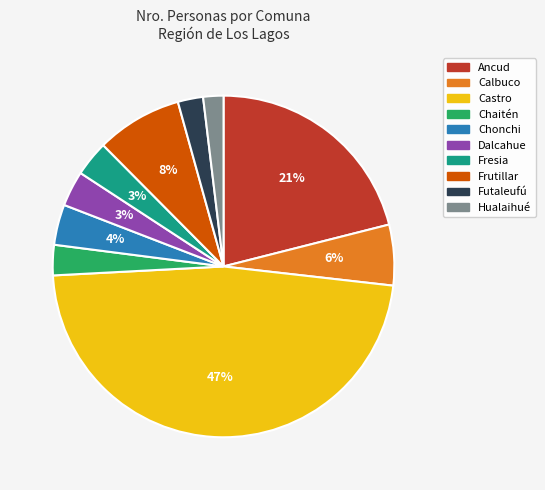

What percentage is the Frutillar slice, to the nearest percent?

8%